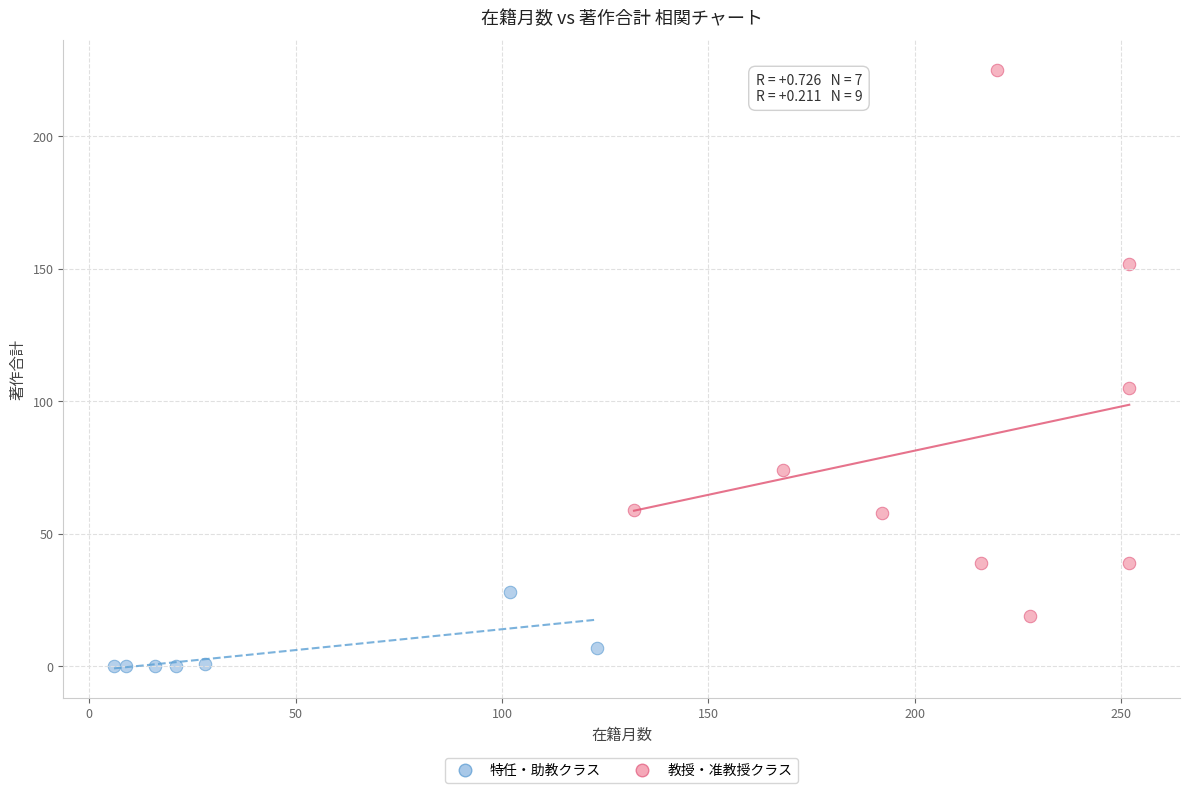

Which series reaches the minimum Y coordinate?

特任・助教クラス